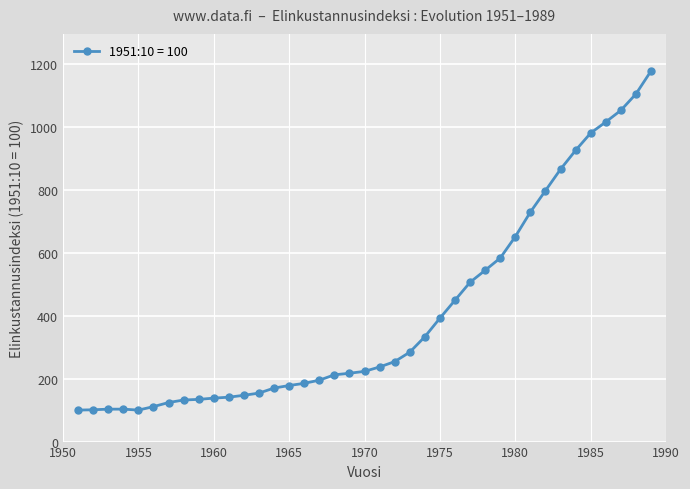

What is the value of the 7th point from the left?

124